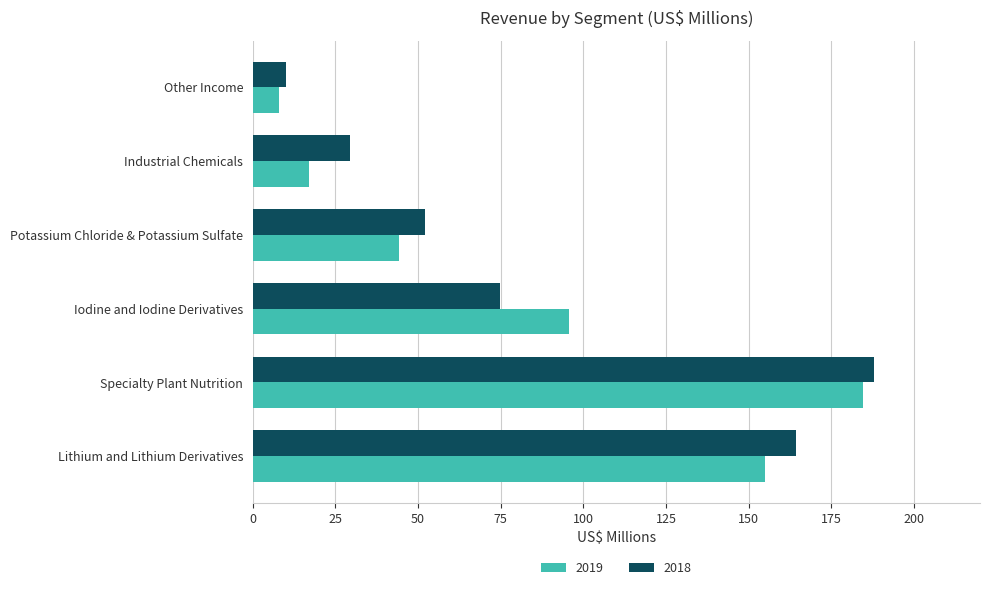

How many data points in 2019 are less than 95?

3